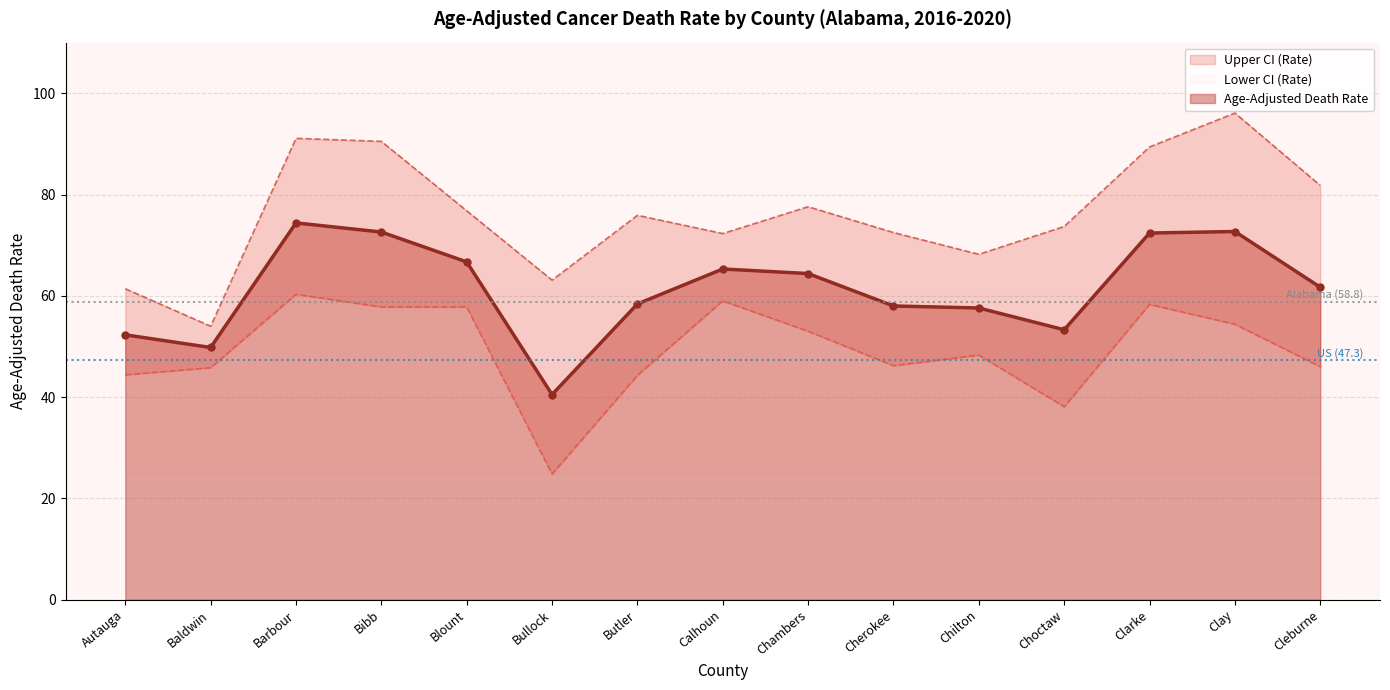

At which category is the sum across all series the highest?

Barbour